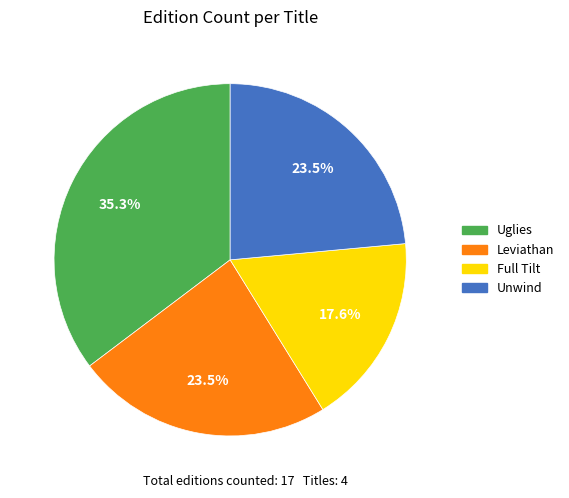

How many segments does this pie chart have?

4